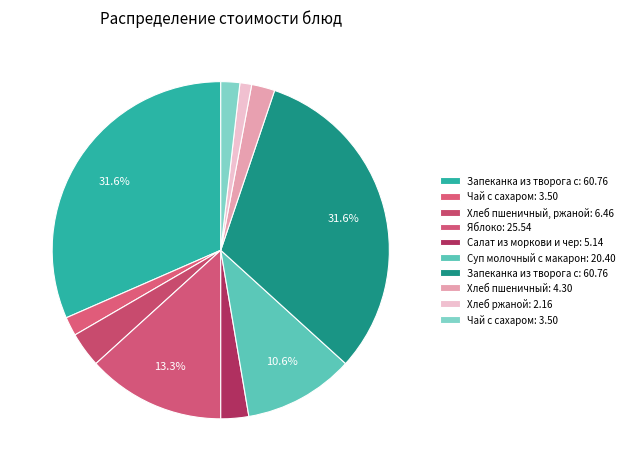

Is there a majority slice in this chart?

No